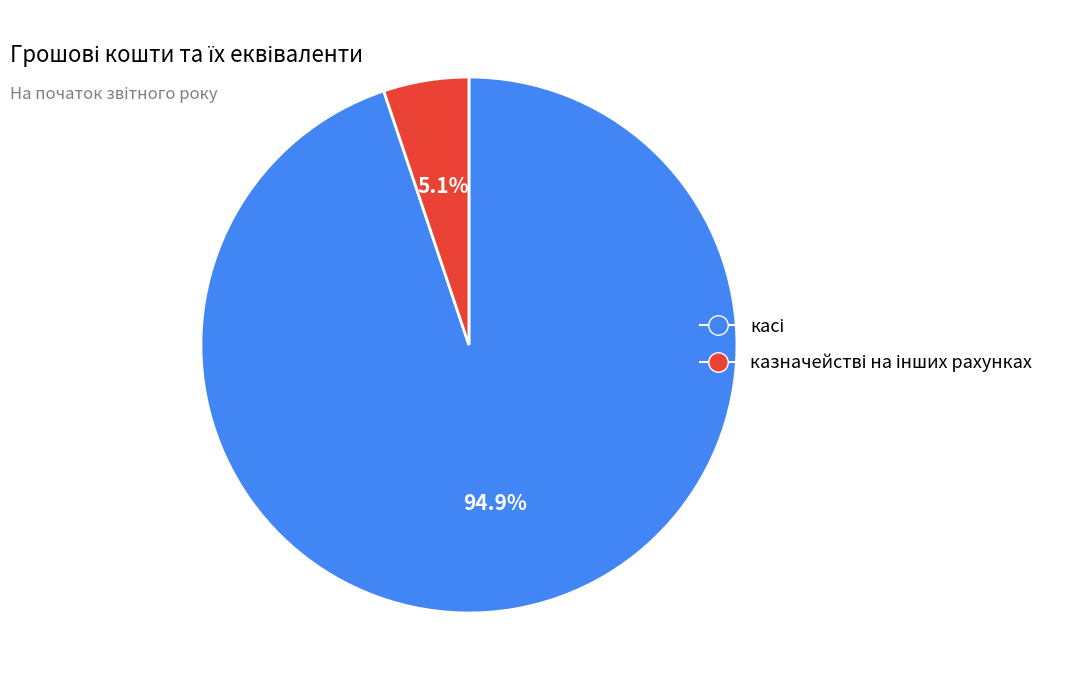

To the nearest percent, what is the difference between the largest and smallest slice percentages?

90%